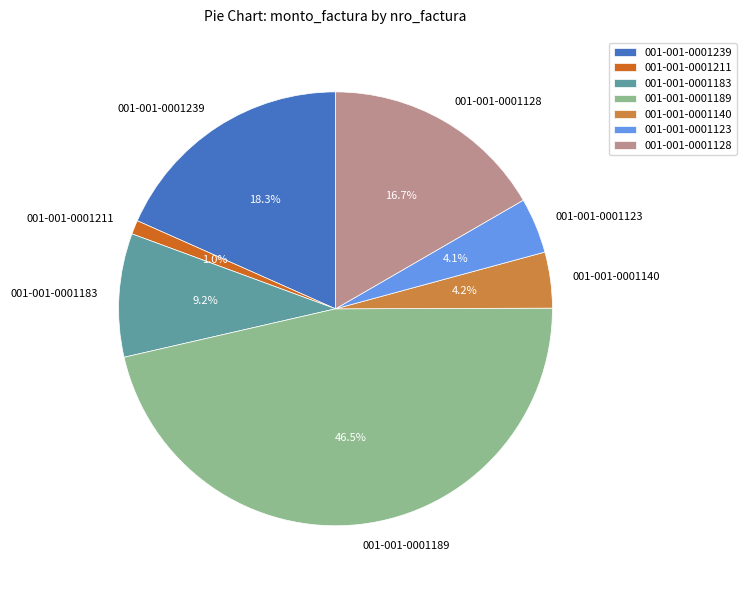

What percentage is the 001-001-0001128 slice, to the nearest percent?

17%